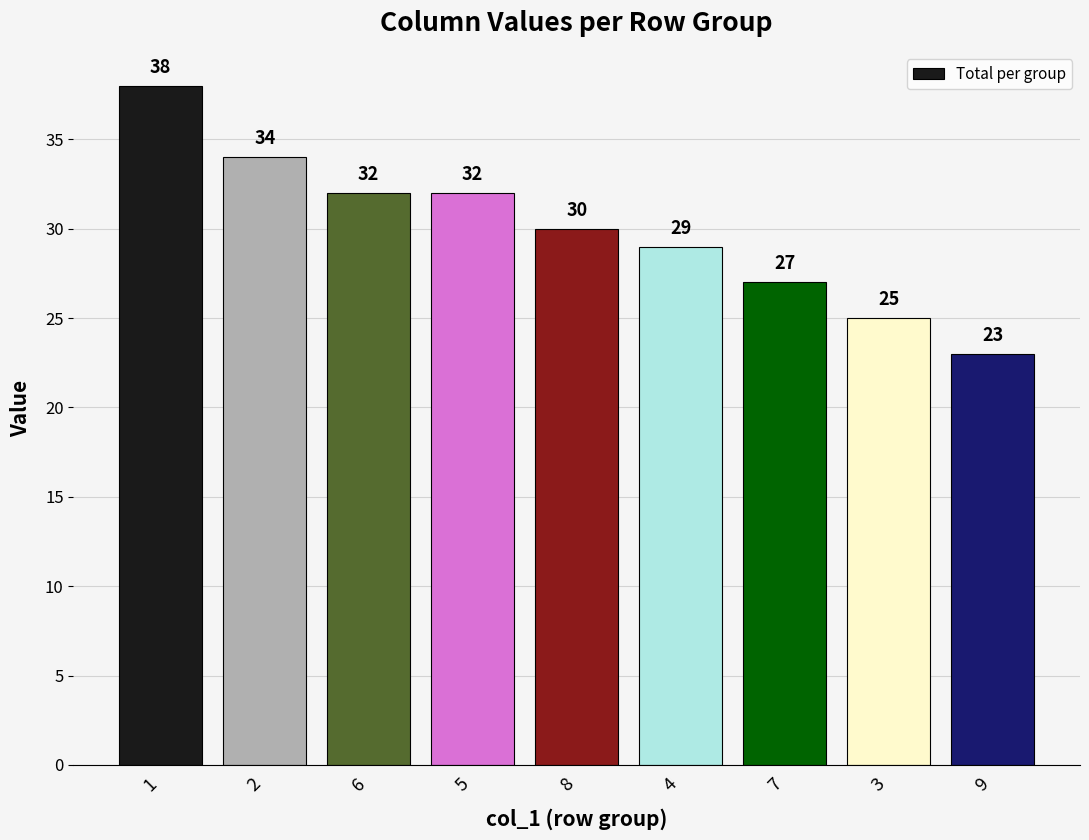

What is the greatest value displayed?

38